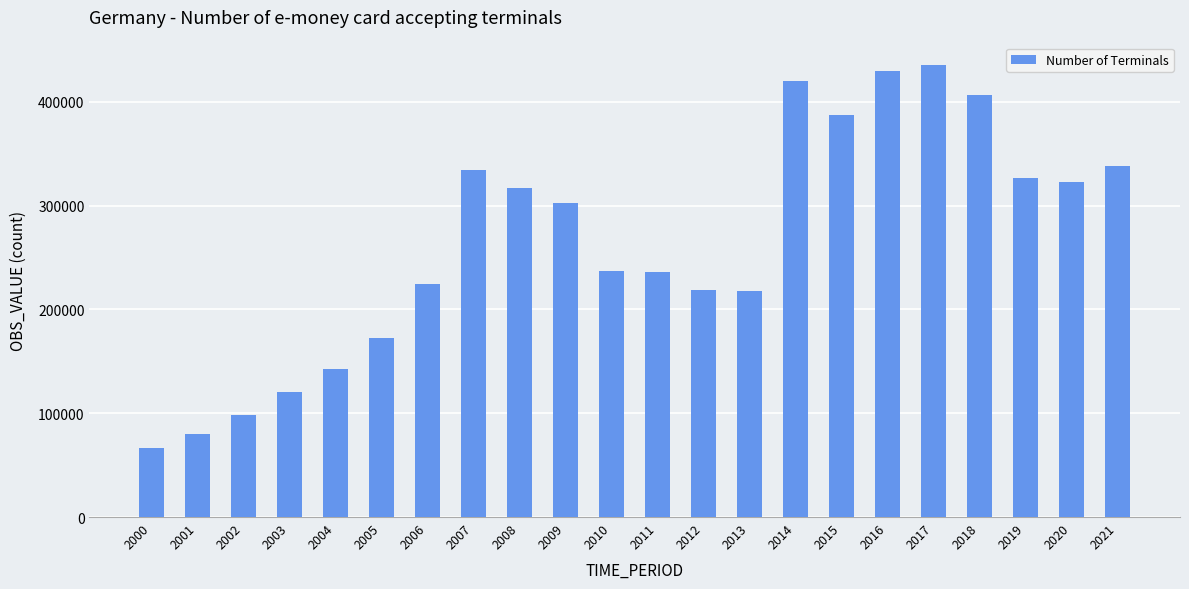

What is the difference between the maximum and minimum values?

368451